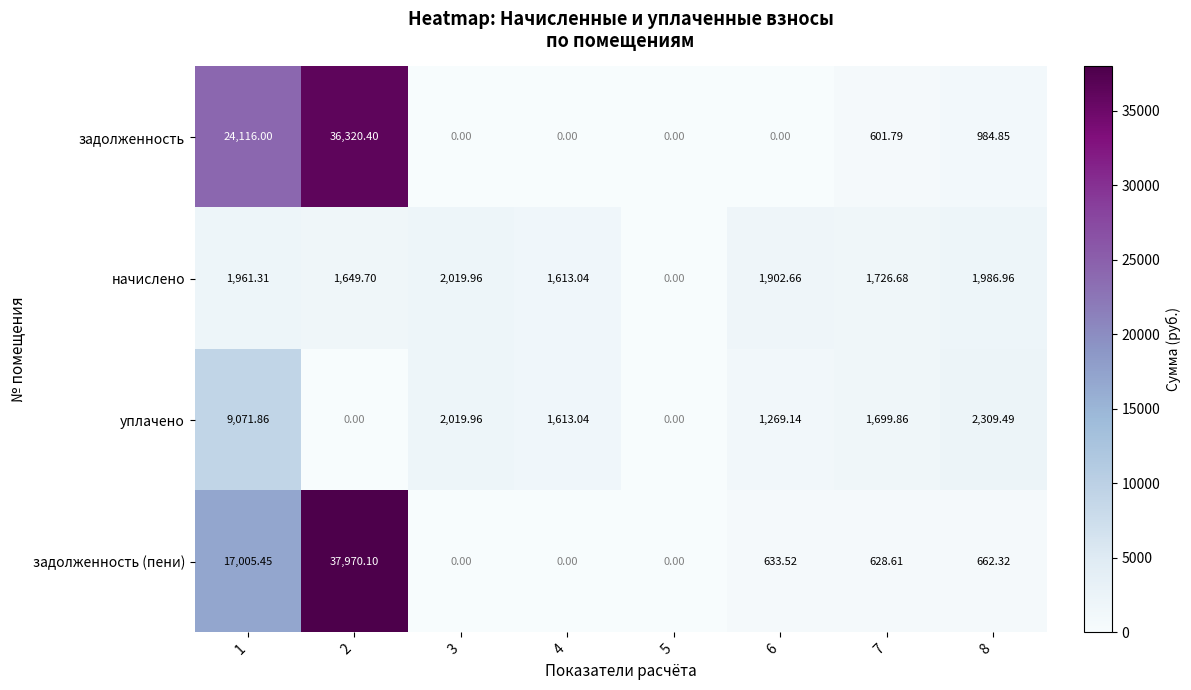

List the series in order of their peak value, highest first.

задолженность (пени), задолженность, уплачено, начислено